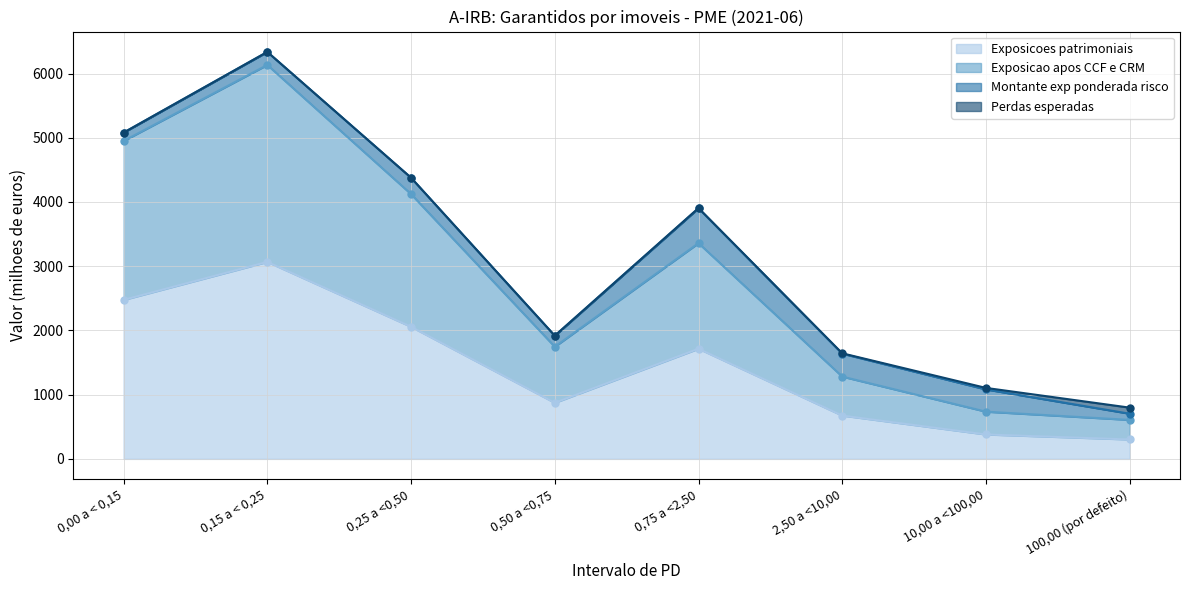

What is the average value of the Montante exp ponderada risco series?

262